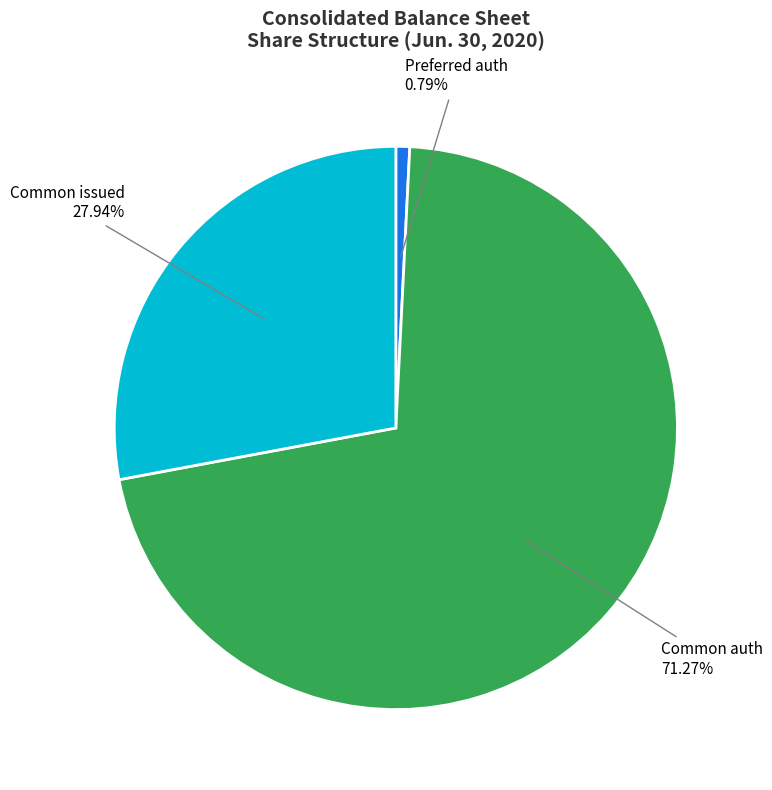

Between Common issued 27.94% and Common auth 71.27%, which is larger?

Common auth 71.27%